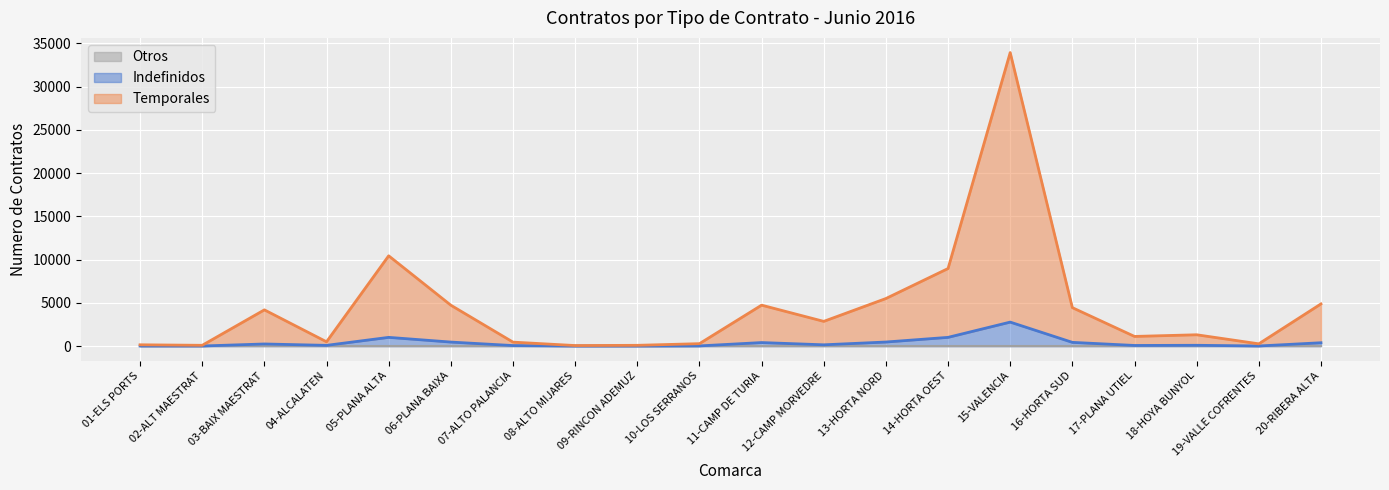

True or false: Indefinidos and Temporales cross at least once.

False